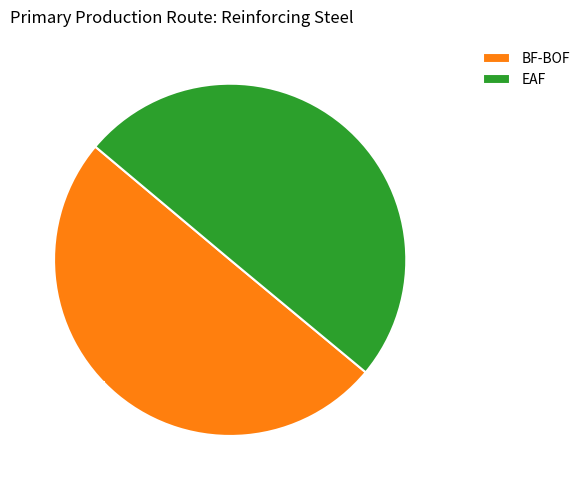

How many slices are in this pie chart?

2